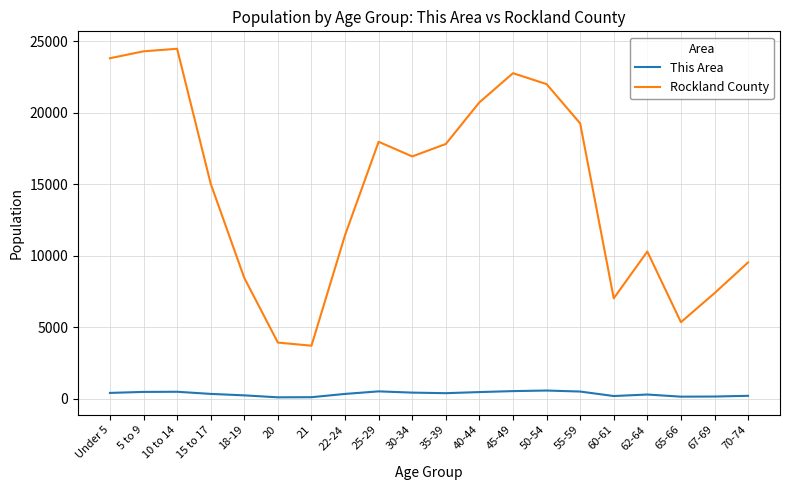

Which series has the largest range (max minus min)?

Rockland County